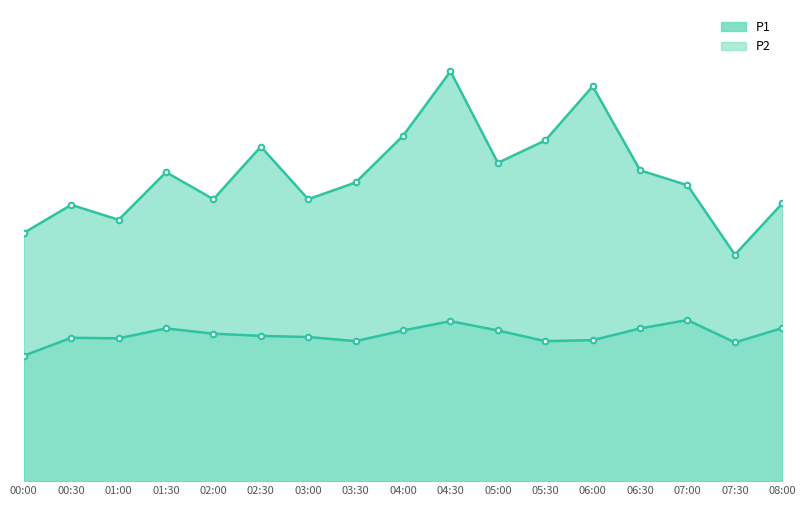

True or false: P2 and P1 intersect in this chart.

False